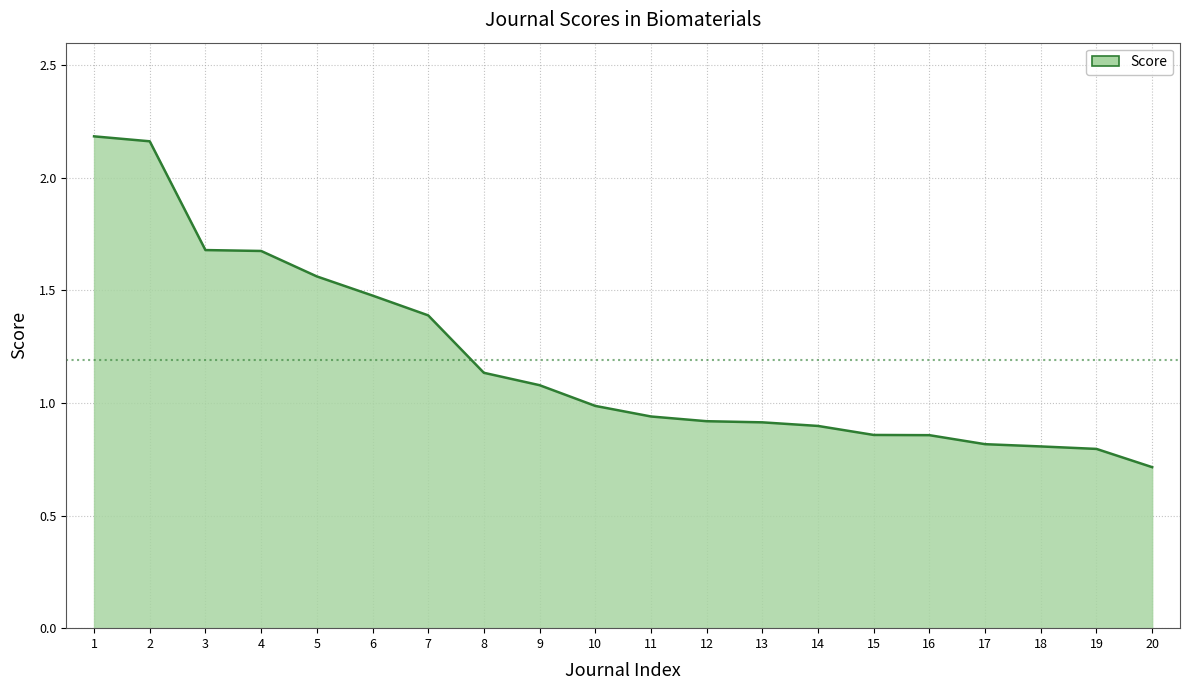

Reading right to left, list all the values displayed in this chart.

20=0.7	19=0.8	18=0.8	17=0.8	16=0.9	15=0.9	14=0.9	13=0.9	12=0.9	11=0.9	10=1.0	9=1.1	8=1.1	7=1.4	6=1.5	5=1.6	4=1.7	3=1.7	2=2.2	1=2.2